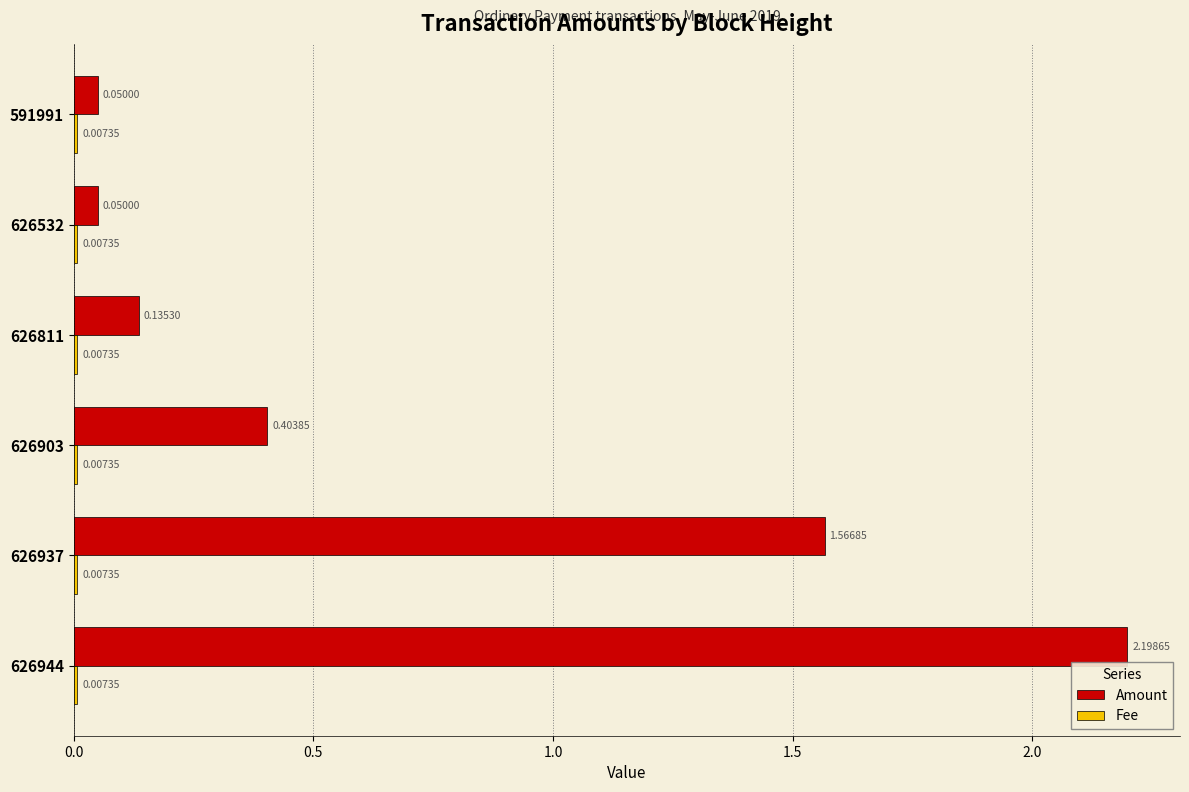

At which category is the sum across all series the highest?

626944